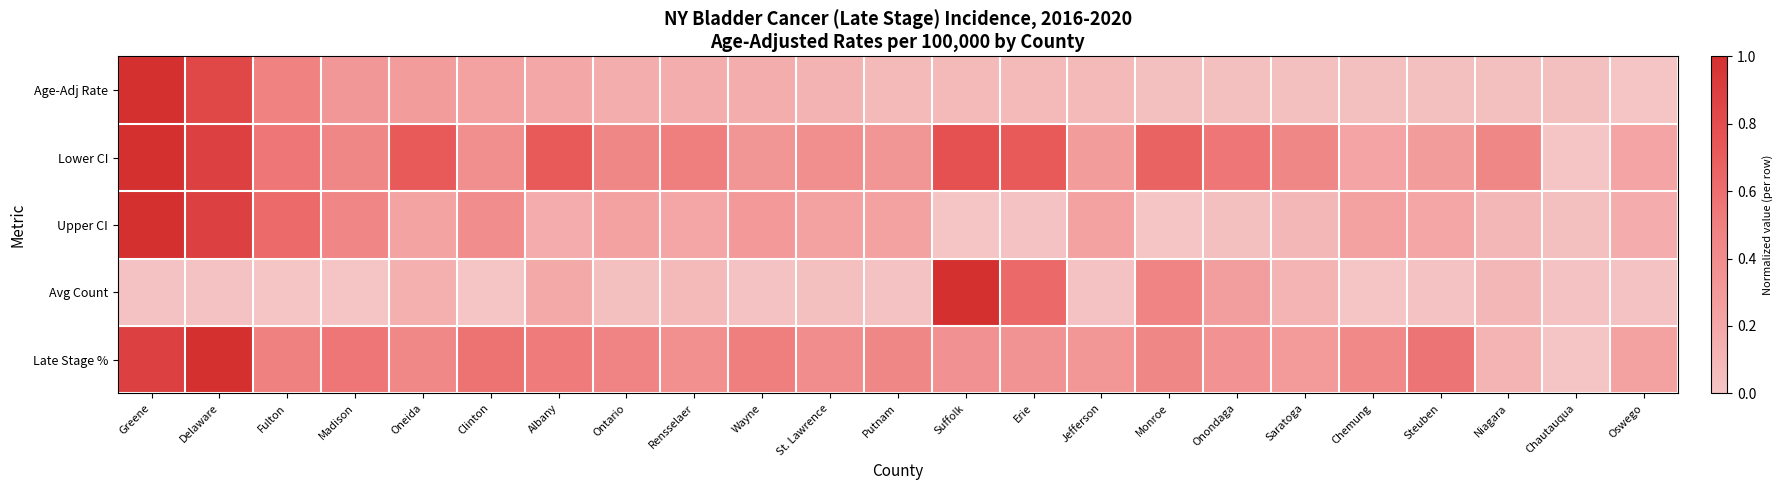

How many categories are shown in the chart?

23